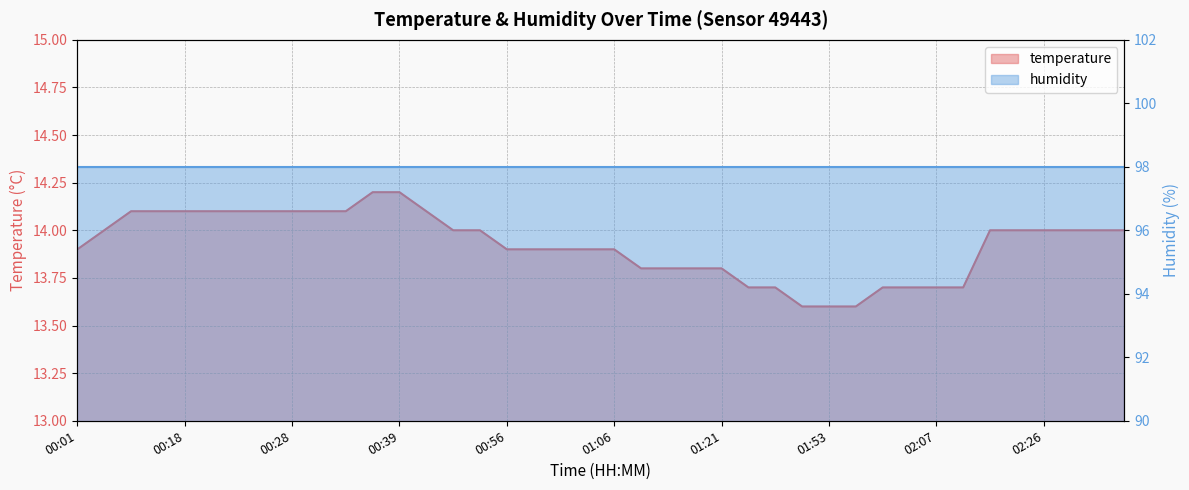

List the labels in order of value, largest first.

00:36, 00:39, 00:13, 00:16, 00:18, 00:21, 00:23, 00:26, 00:28, 00:31, 00:34, 00:48, 00:07, 00:51, 00:53, 02:20, 02:23, 02:26, 02:31, 02:34, 02:37, 00:01, 00:56, 00:58, 01:01, 01:04, 01:06, 01:09, 01:12, 01:15, 01:21, 01:31, 01:47, 01:59, 02:01, 02:07, 02:11, 01:50, 01:53, 01:56